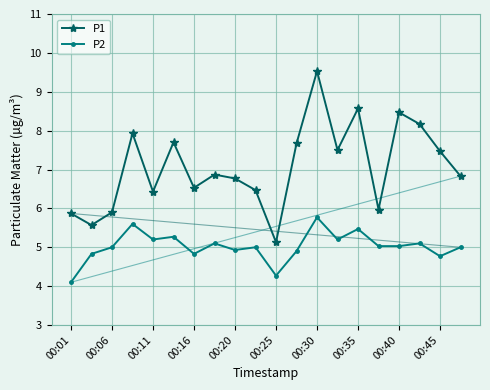

What is the minimum value for P1?

5.1